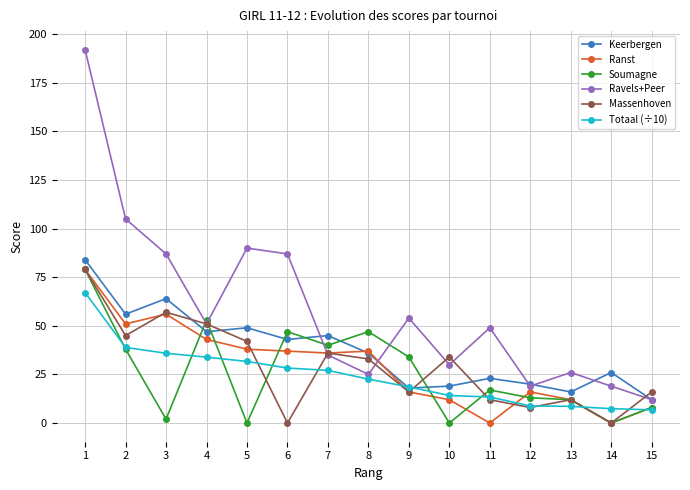

Is this an area chart (filled region under the line)?

No